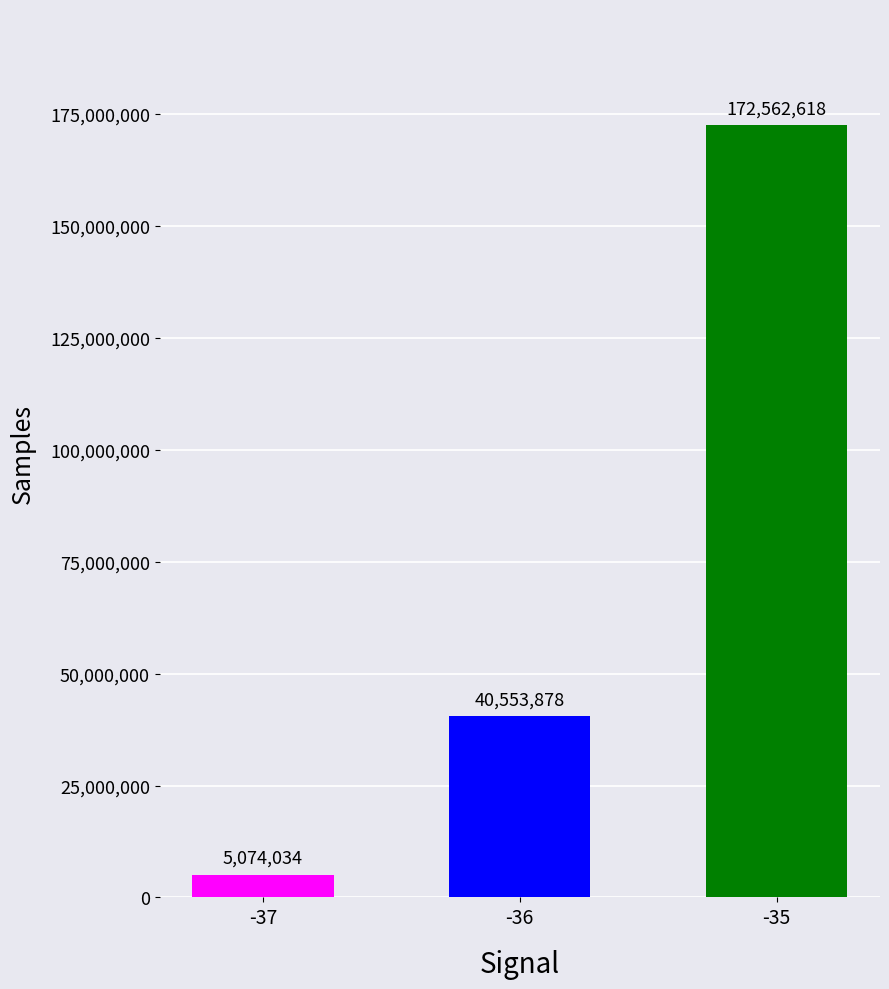

Reading right to left, transcribe all the data shown in this chart.

-35=172562618	-36=40553878	-37=5074034